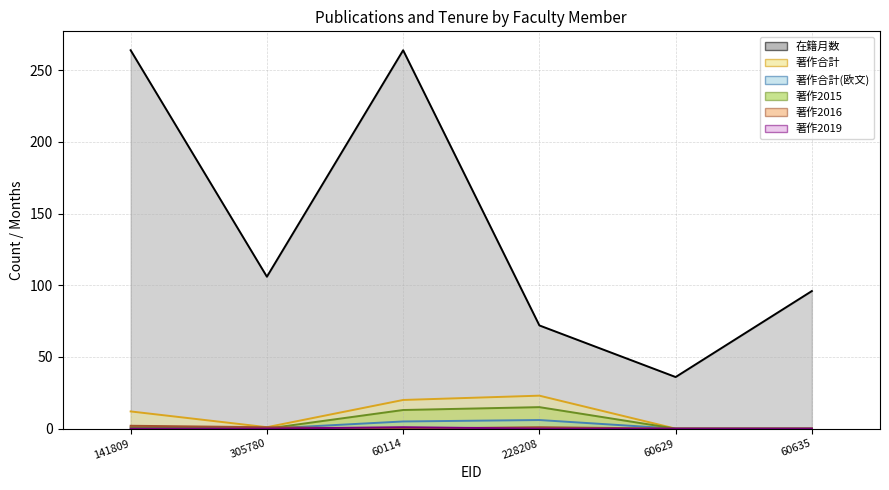

Reading left to right, transcribe all the data shown in this chart.

在籍月数: 264	106	264	72	36	96
著作合計: 12	1	20	23	0	0
著作合計(欧文): 0	0	5	6	0	0
著作2015: 1	0	13	15	0	0
著作2016: 2	1	0	1	0	0
著作2019: 0	0	1	0	0	0